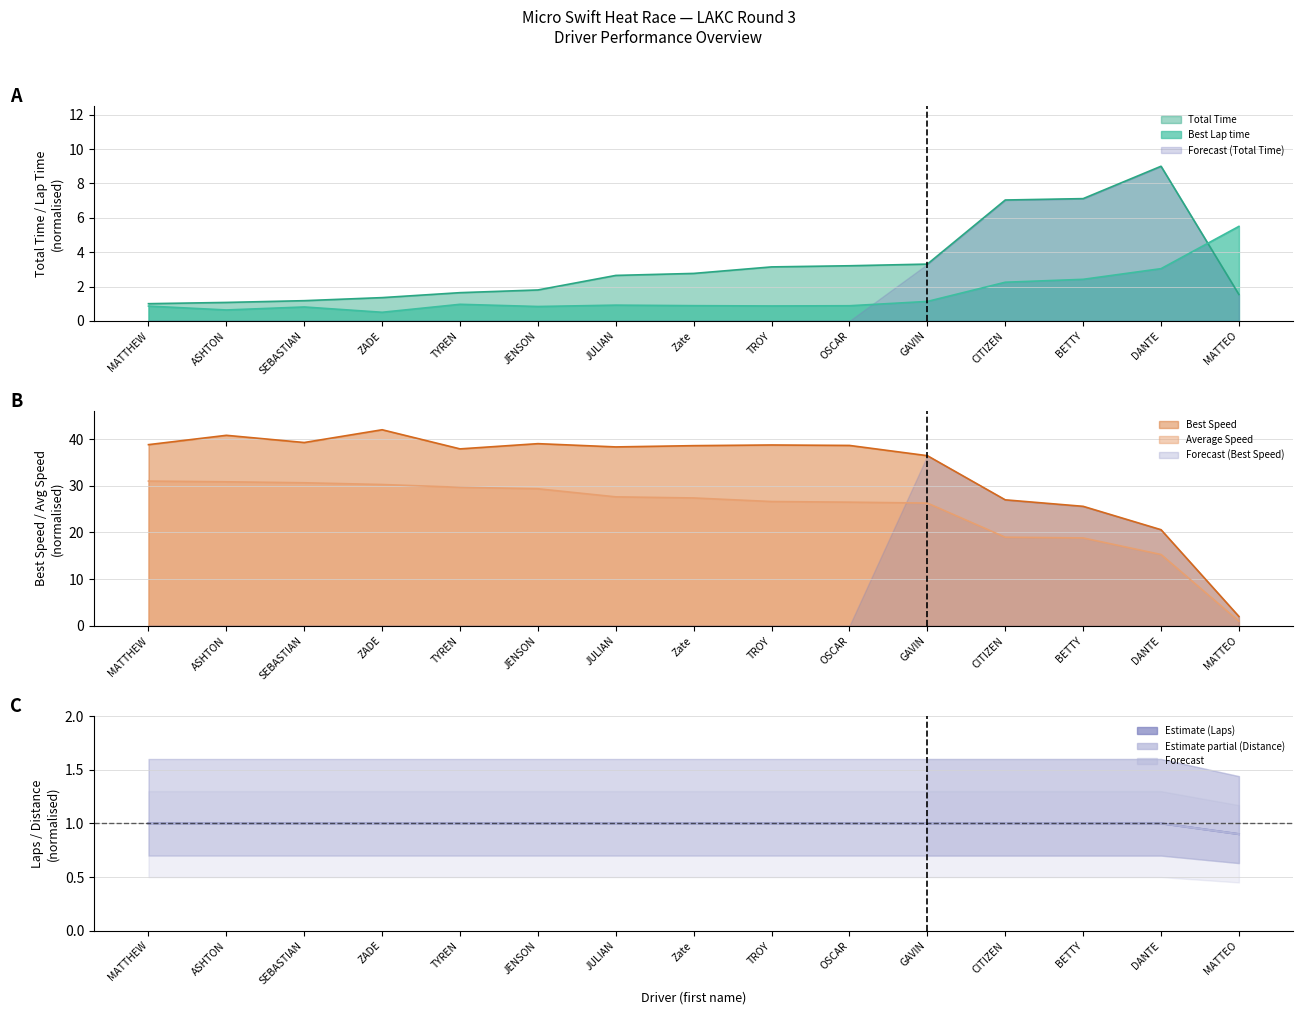

True or false: Total Laps and Total Distance intersect in this chart.

False